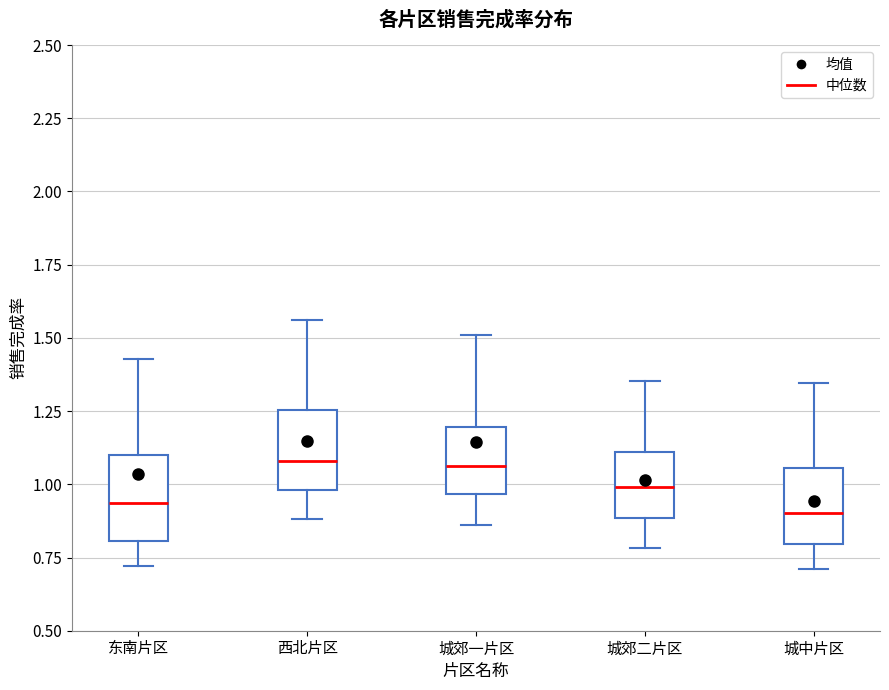

Reading left to right, read every box against the y-axis: the position of its median line, the range the box covers, and the ends of its whiskers. The values are not printed on the chart, so give them approximately, as read against the axis.

东南片区: median 0.95, box 0.80 to 1.10, whiskers 0.70 to 1.45
西北片区: median 1.10, box 1.00 to 1.25, whiskers 0.90 to 1.55
城郊一片区: median 1.05, box 0.95 to 1.20, whiskers 0.85 to 1.50
城郊二片区: median 1.00, box 0.90 to 1.10, whiskers 0.80 to 1.35
城中片区: median 0.90, box 0.80 to 1.05, whiskers 0.70 to 1.35